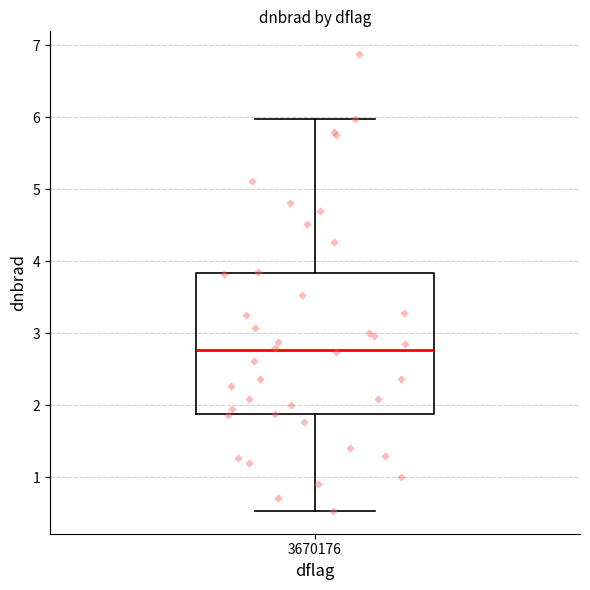

Where does the lower whisker of the box at x = 3670176 end on the y-axis? The values are not printed on the chart, so give them approximately, as read against the axis.

0.5